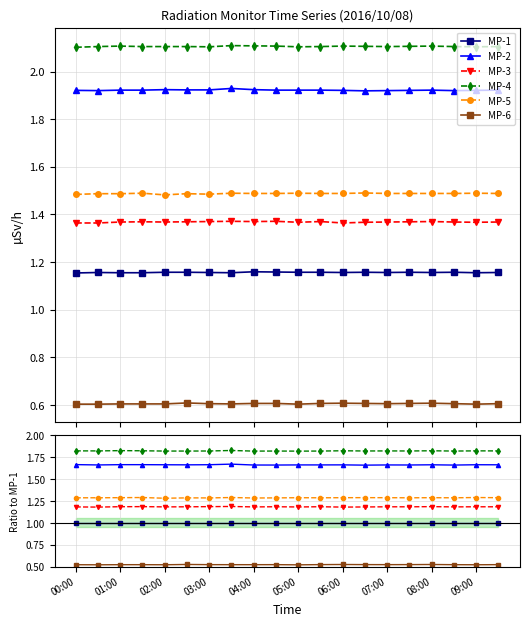

What is the spread (max minus min) of values at 17?

1.3